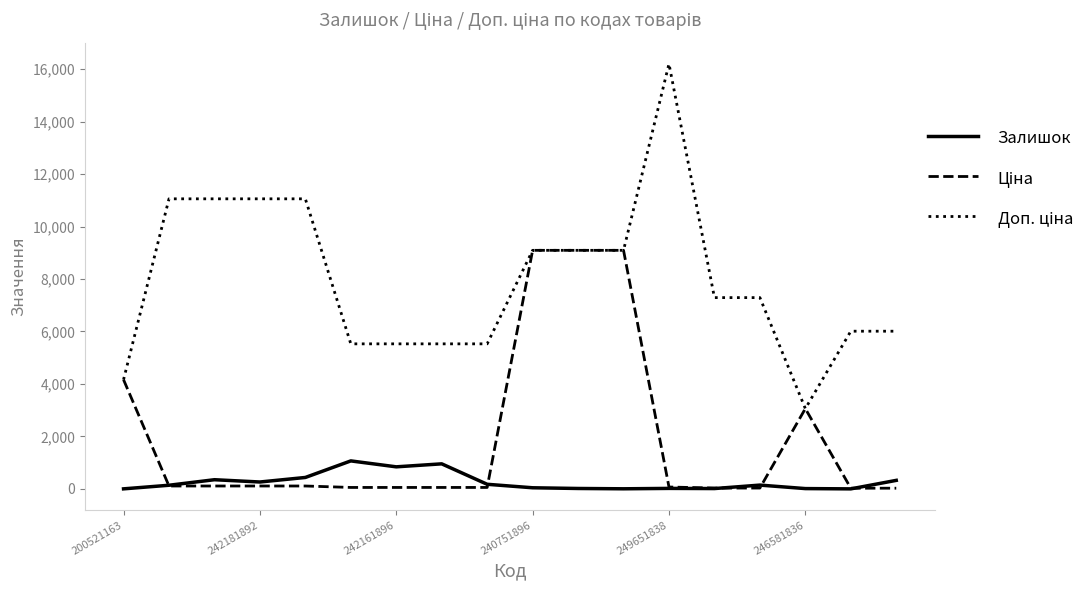

Reading left to right, transcribe all the data shown in this chart.

Залишок: 2.0	139.0	350.0	263.0	436.0	1067.0	841.0	955.0	176.0	43.0	16.0	4.0	19.0	13.0	145.0	12.0	1.0	325.0
Ціна: 4161.8	110.5	110.5	110.5	110.5	55.3	55.3	55.3	55.3	9092.0	9092.0	9092.0	72.0	32.4	32.4	3059.7	26.7	26.7
Доп. ціна: 4162.0	11055.0	11055.0	11055.0	11055.0	5528.0	5528.0	5528.0	5528.0	9092.0	9092.0	9092.0	16200.0	7290.0	7290.0	3060.0	6010.0	6010.0